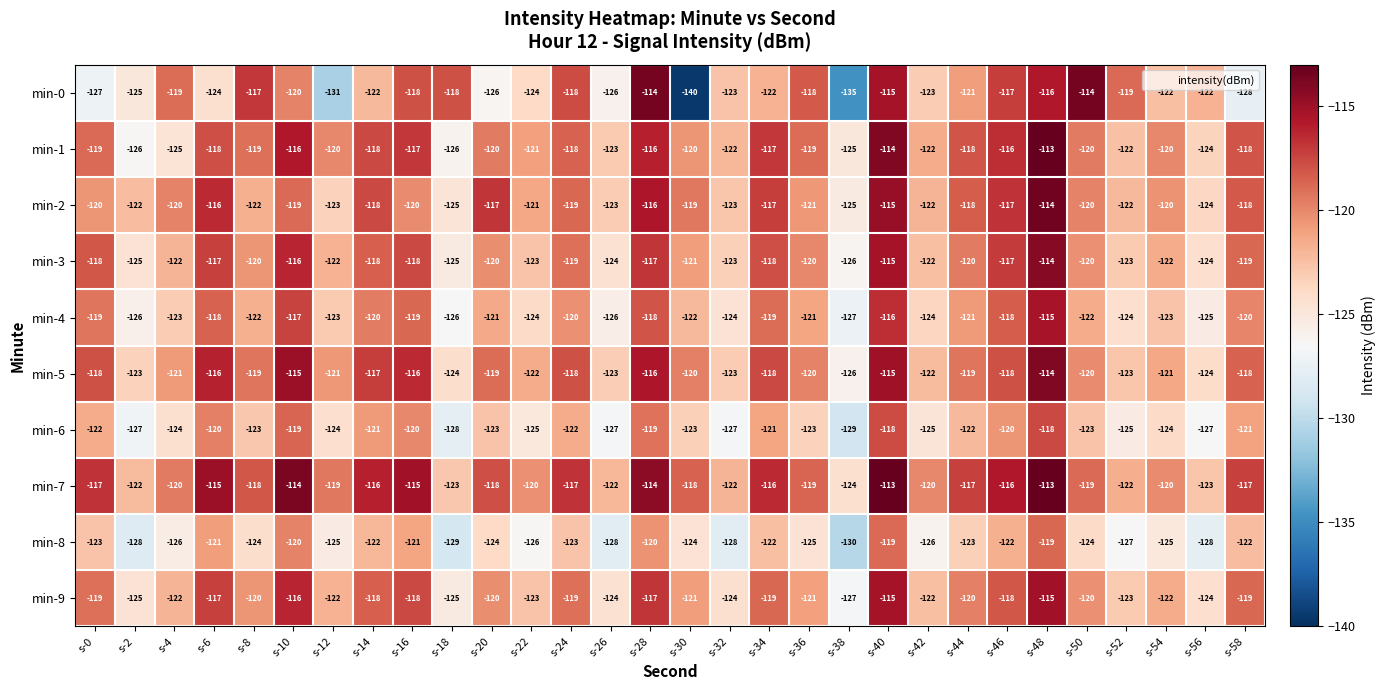

Is the value of min-3 at s-50 greater than the value of min-8 at s-2?

Yes